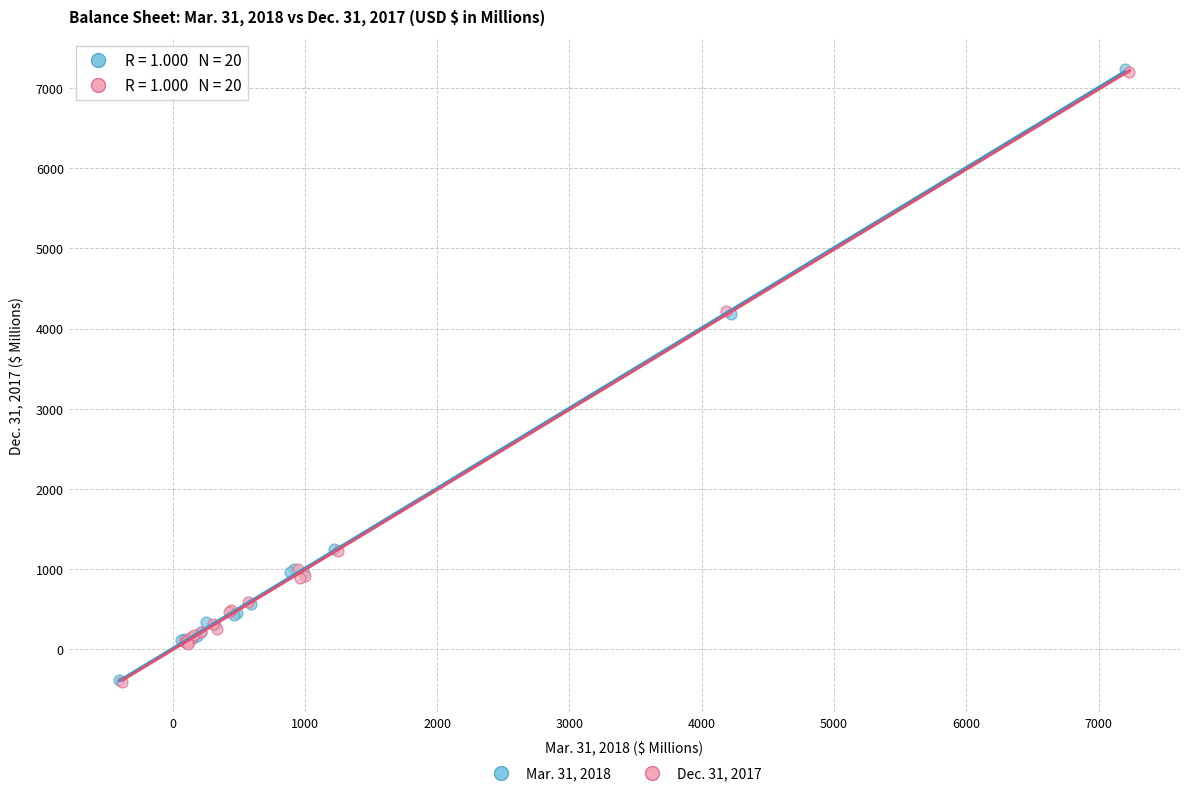

Which series has the widest spread of Y values?

Mar. 31, 2018